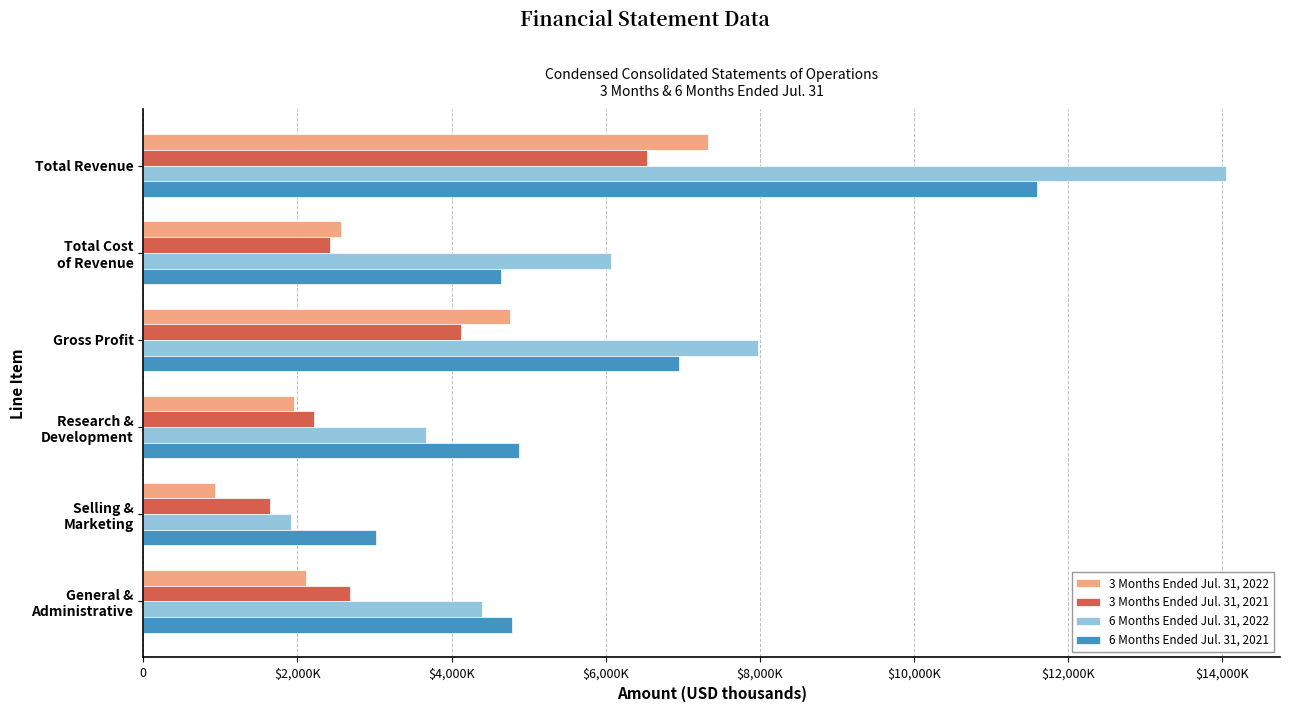

What is the difference between the second highest and minimum values in the 3 Months Ended Jul. 31, 2021 series?

2474